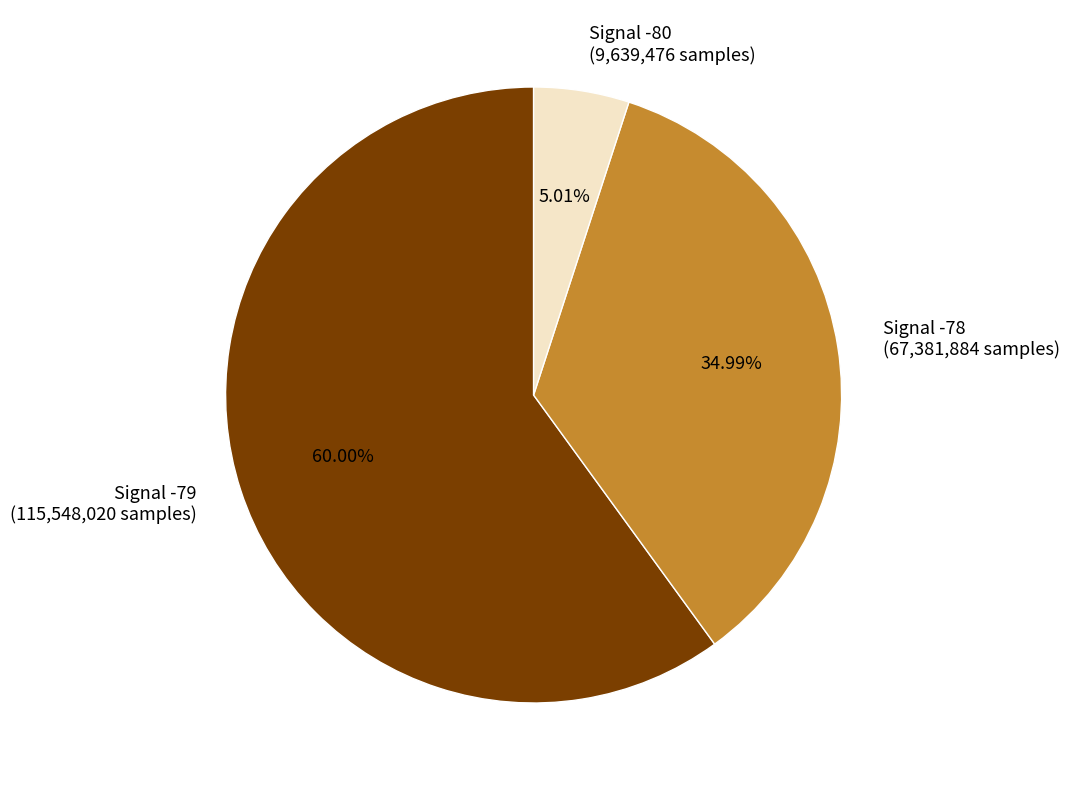

Rank the categories by value from highest to lowest.

Signal -79 (115,548,020 samples), Signal -78 (67,381,884 samples), Signal -80 (9,639,476 samples)